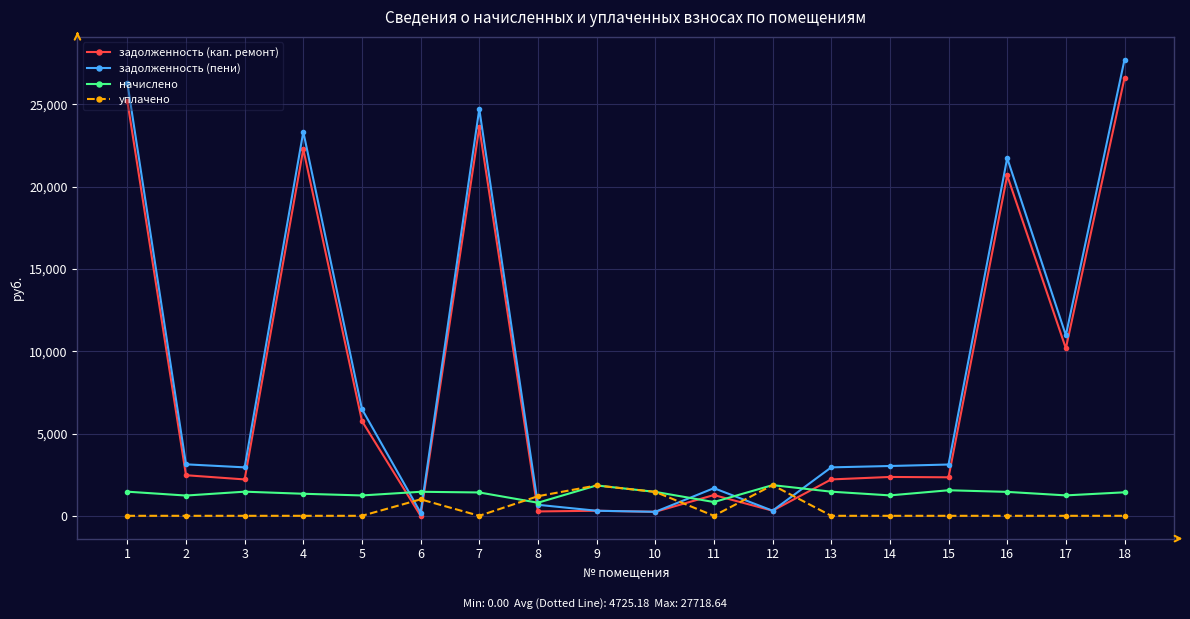

What is the value of the начислено point at the 18th from the left?

1427.8